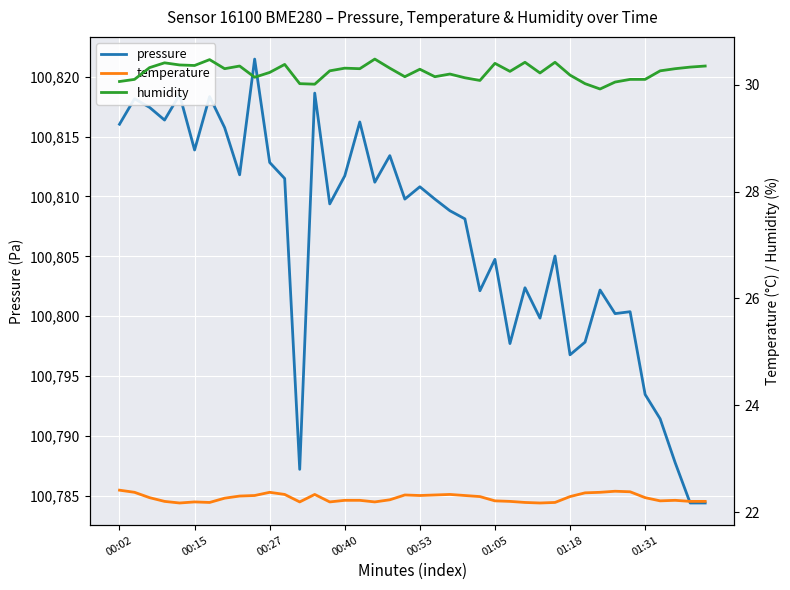

What is the value of the pressure point at the 30th from the left?

100805.0